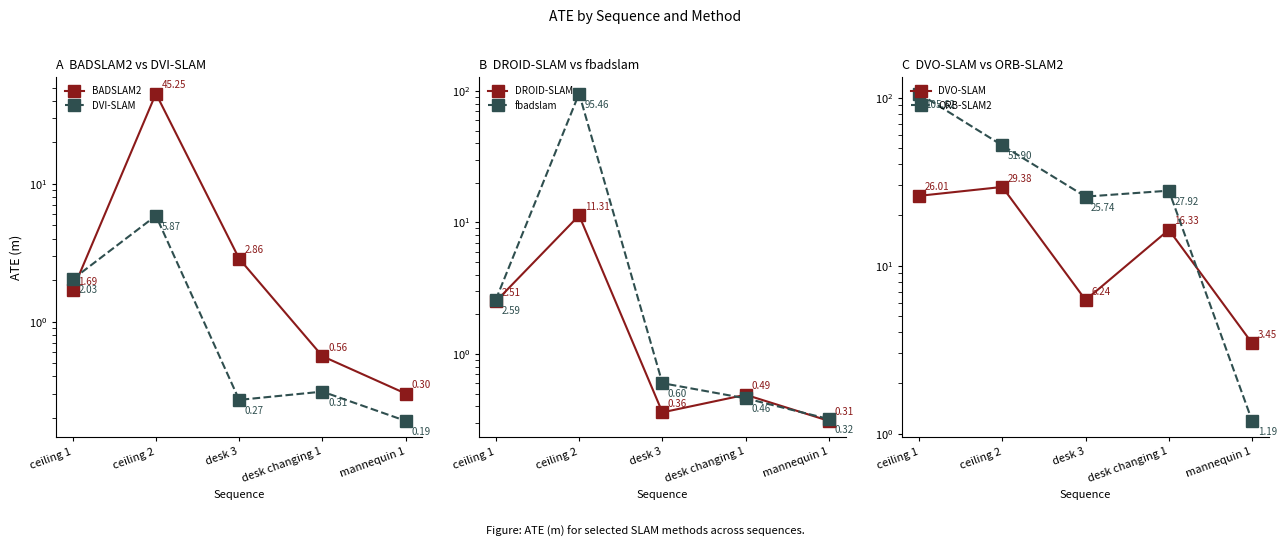

True or false: fbadslam and DVI-SLAM cross at least once.

False